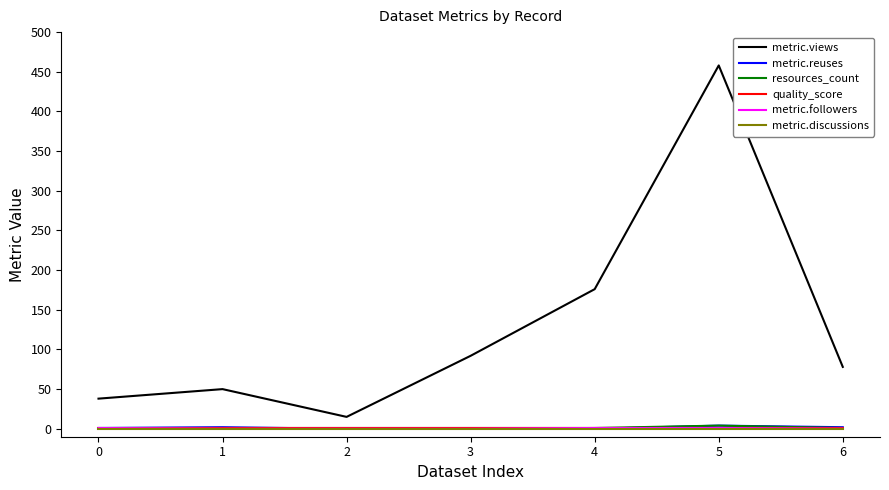

What are all the series names shown in the legend?

metric.views, metric.reuses, resources_count, quality_score, metric.followers, metric.discussions